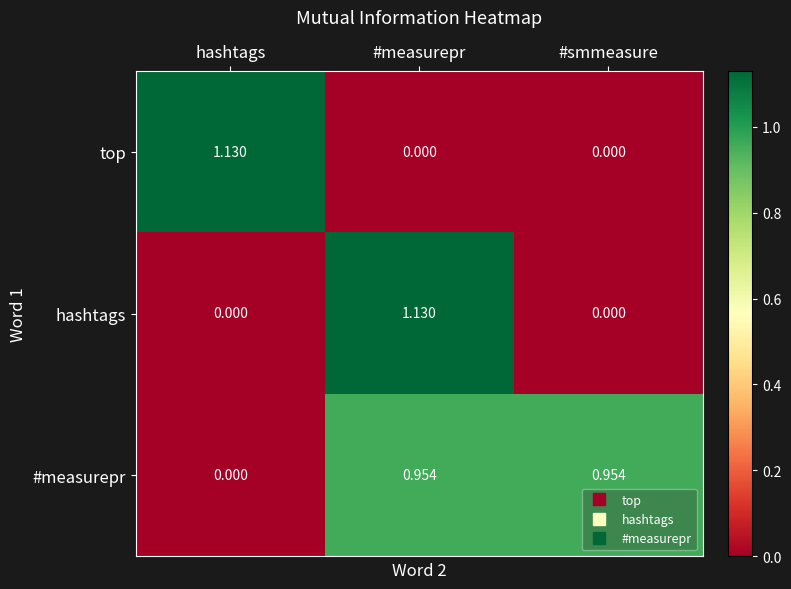

At which category is the sum across all series the highest?

#measurepr